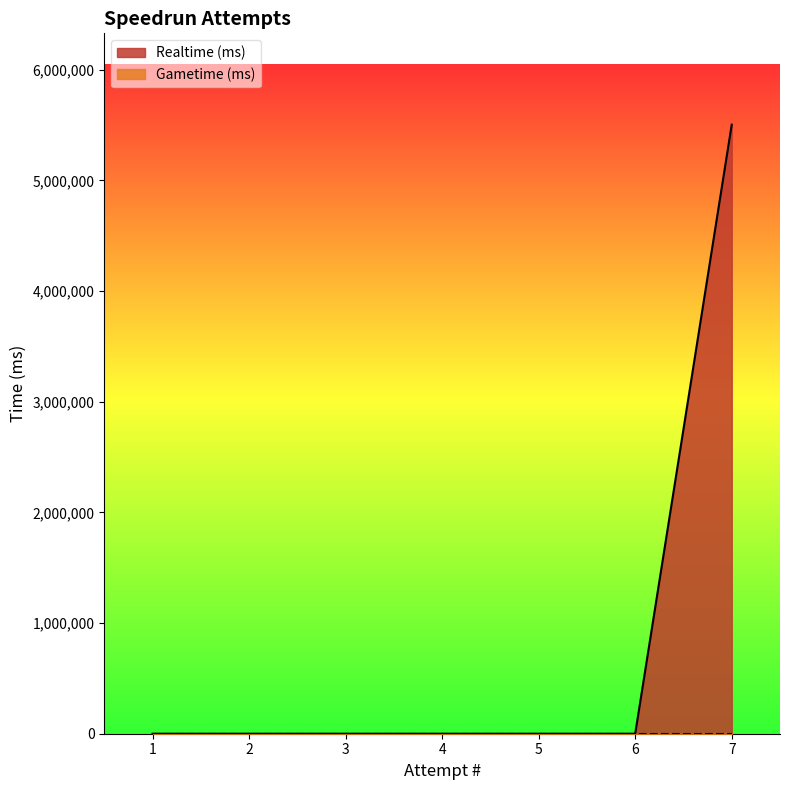

Reading left to right, what are all the values shown in this chart?

1=0	2=0	3=0	4=0	5=0	6=0	7=5503050